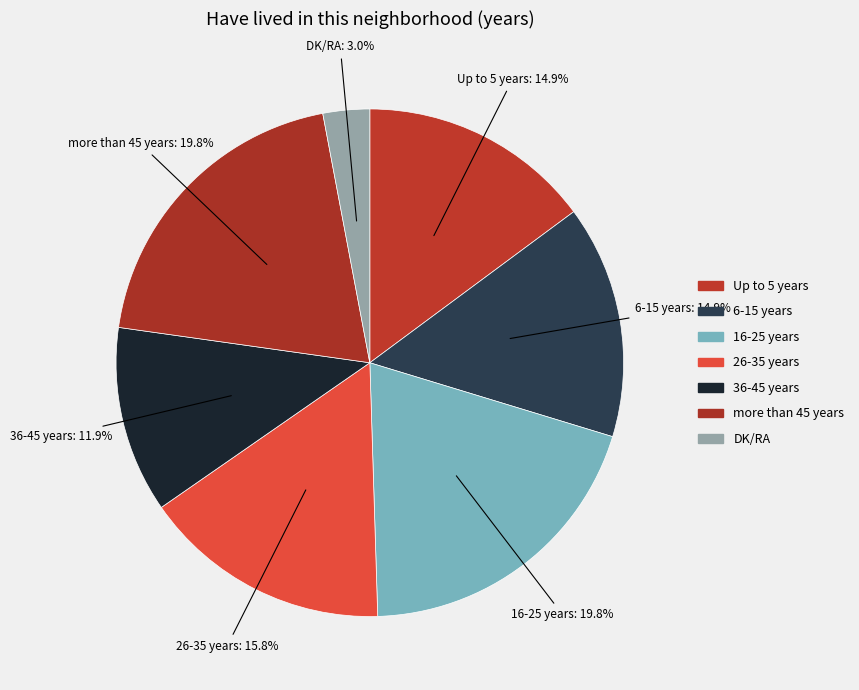

How many segments does this pie chart have?

7